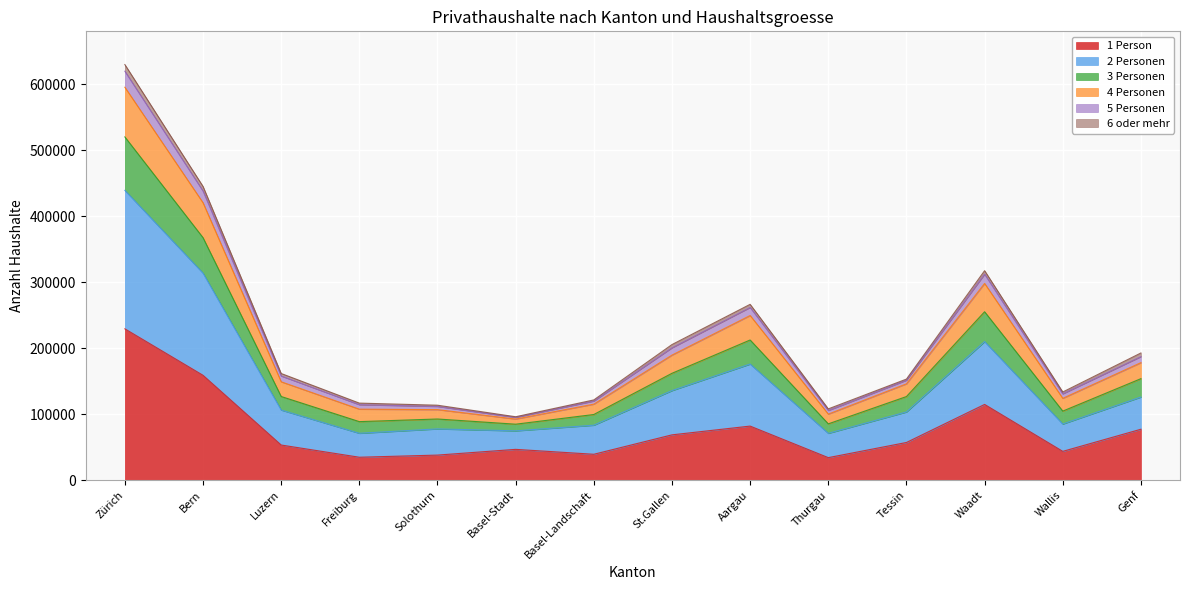

True or false: 4 Personen and 3 Personen cross at least once.

False